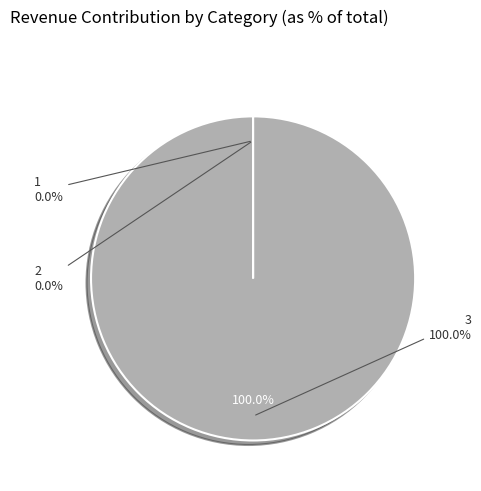

Count the number of slices in the pie.

3